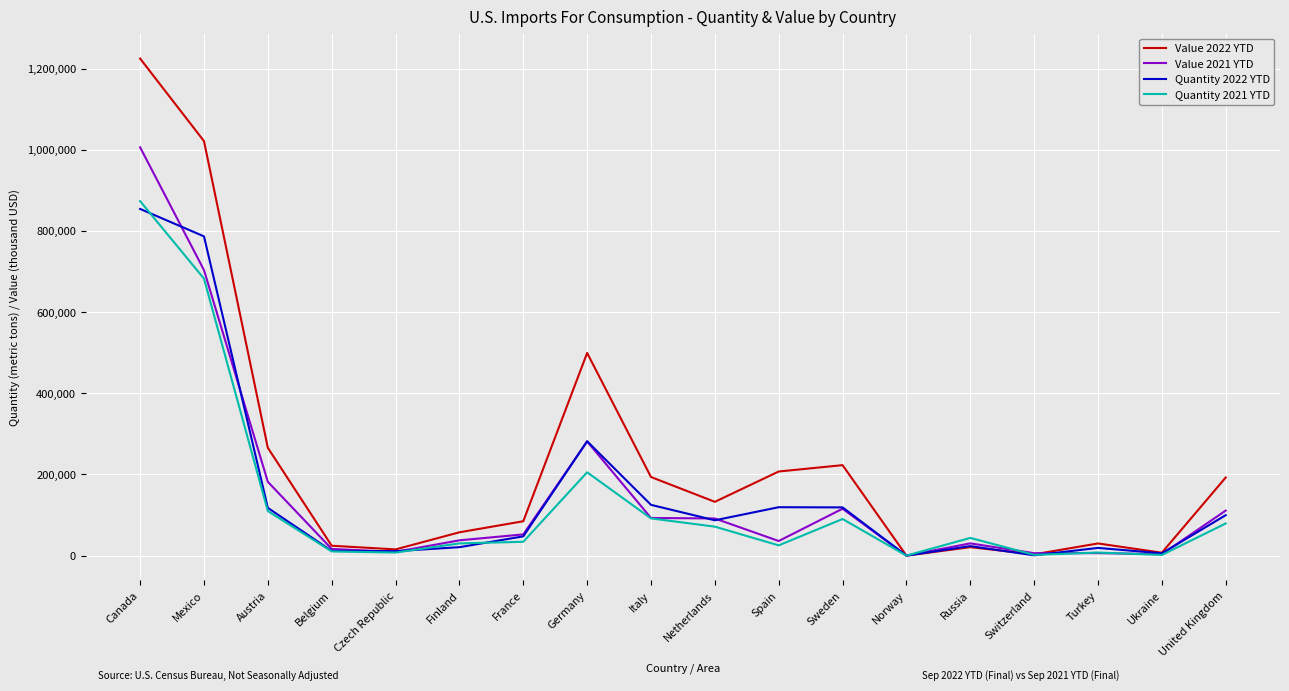

True or false: Quantity 2022 YTD has a value of 185292 at Italy.

False